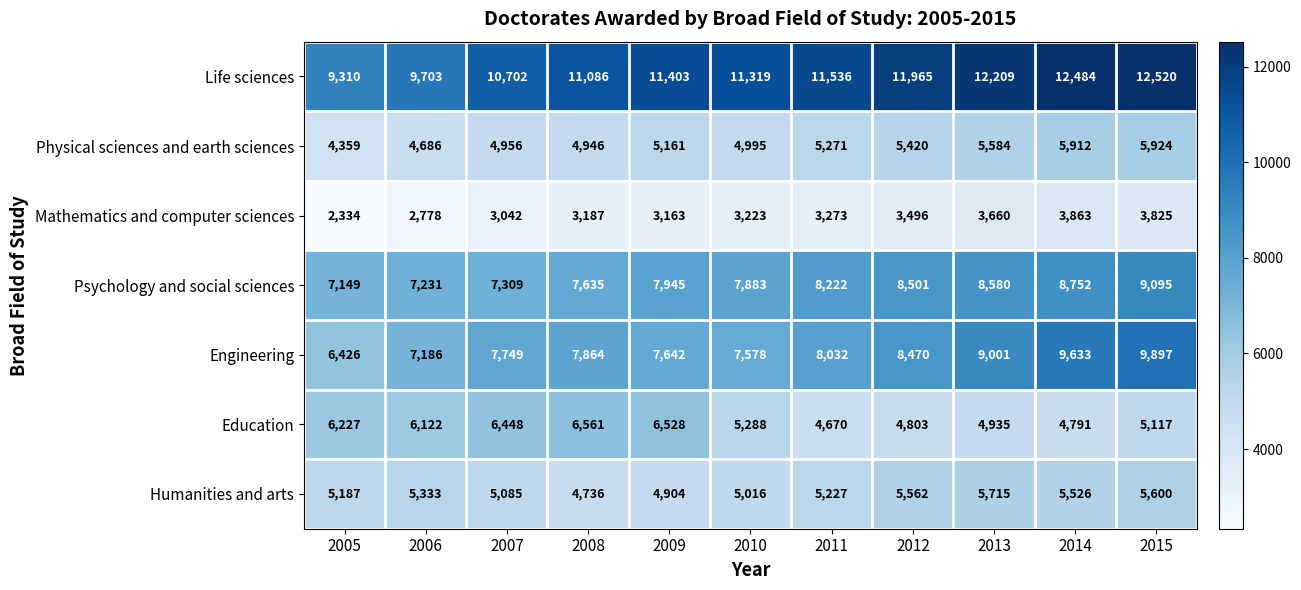

Between 2007 and 2014, which series saw the biggest shift?

Engineering